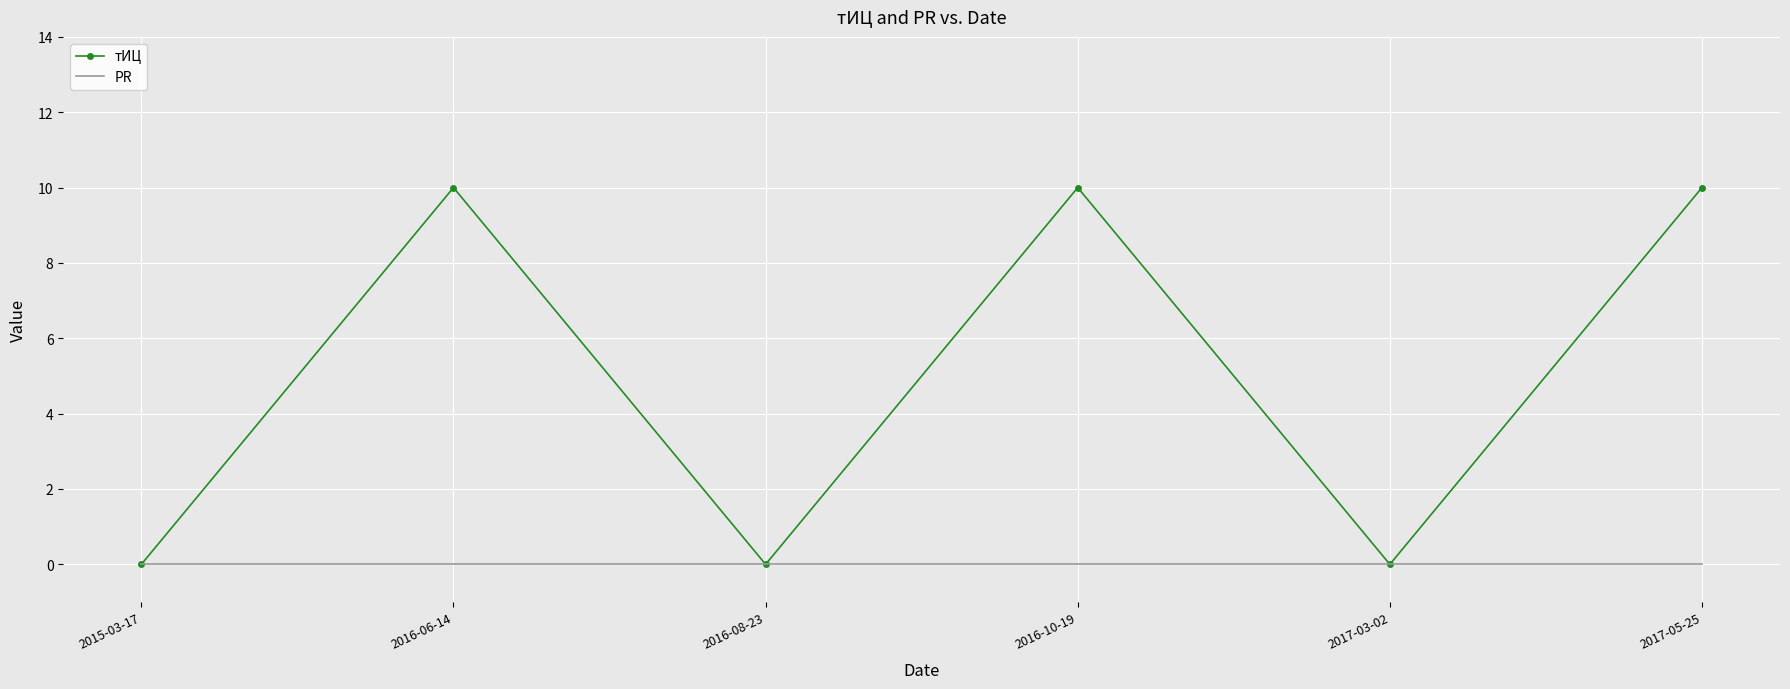

List the series in order of their overall mean, highest first.

тИЦ, PR